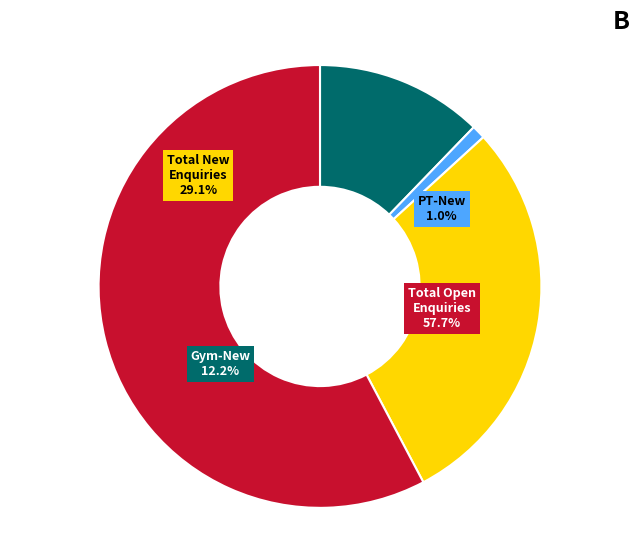

To the nearest percent, what is the average slice percentage?

25%